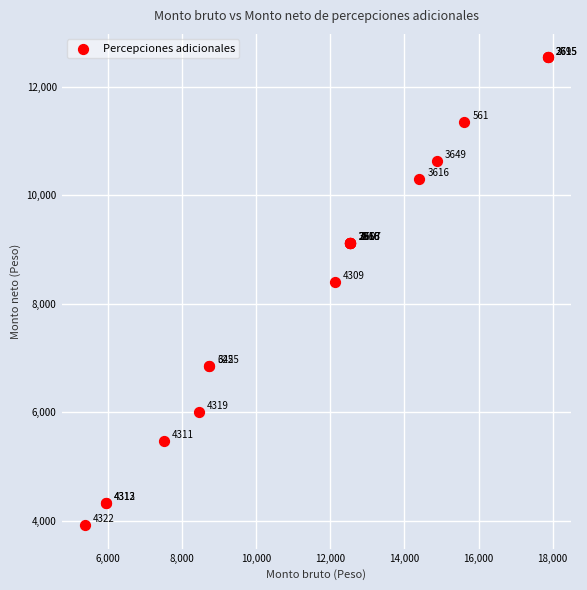

What Y value in the scatter plot is closest to 8230?

8401.2